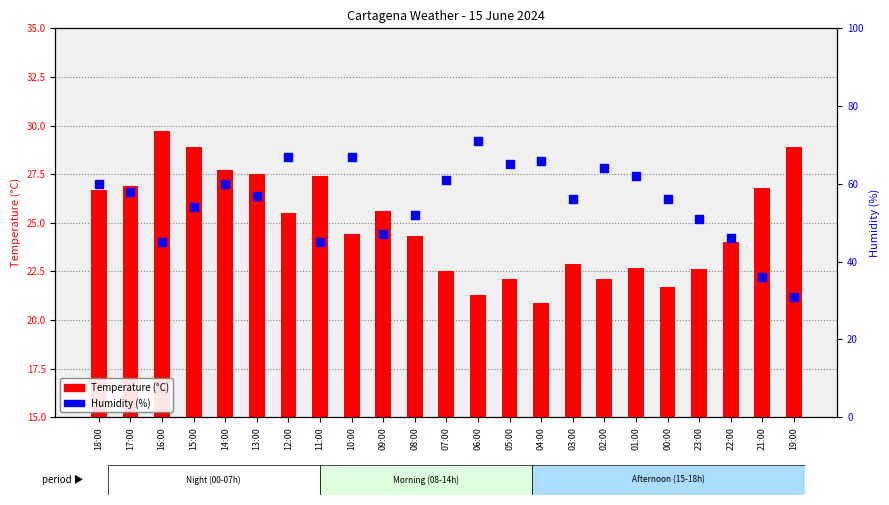

Which series has the widest spread of Y values?

Humidity (%)